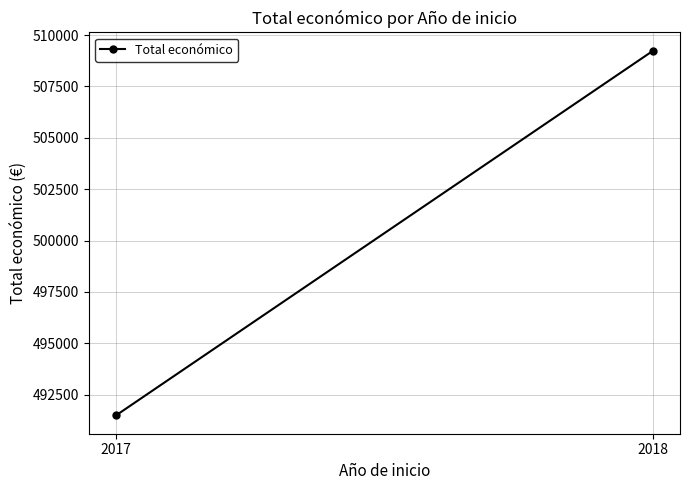

How many lines are shown in the chart?

1